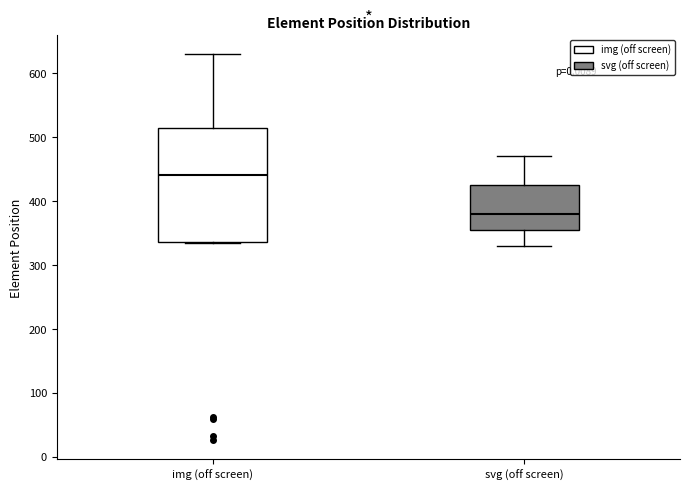

Reading left to right, transcribe this box plot: for each box, give where its median line is, the range the box spans, and where its two whiskers end, as read against the y-axis. The values are not printed on the chart, so give them approximately, as read against the axis.

img (off screen): median 440, box 340 to 510, whiskers 330 to 630
svg (off screen): median 380, box 350 to 430, whiskers 330 to 470